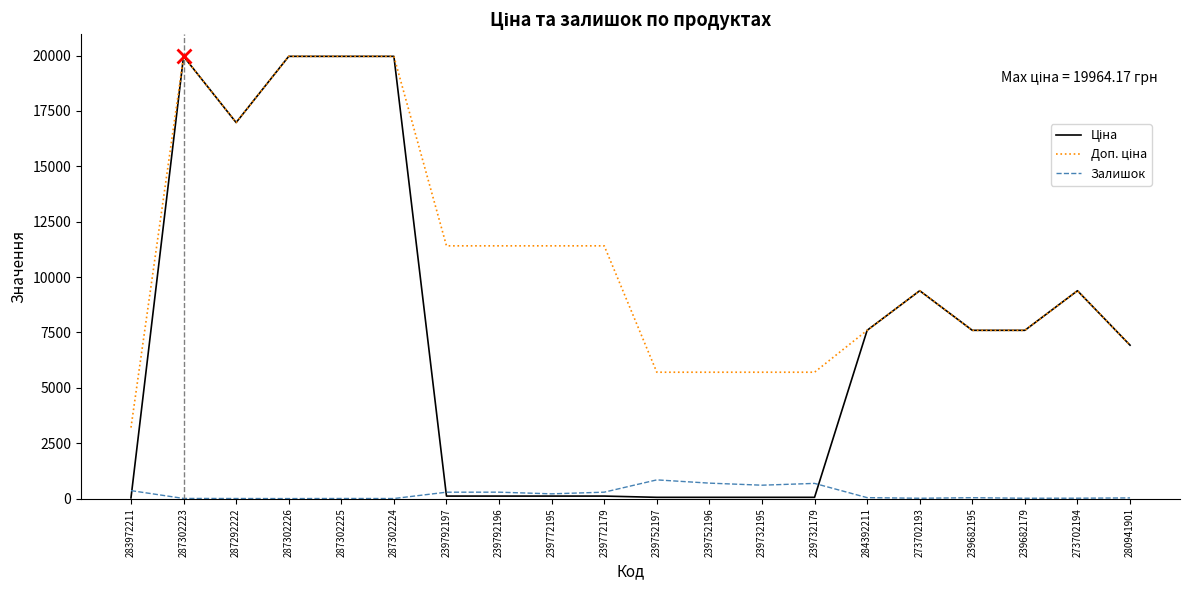

What value does the Залишок series have at 239682179?

16.0